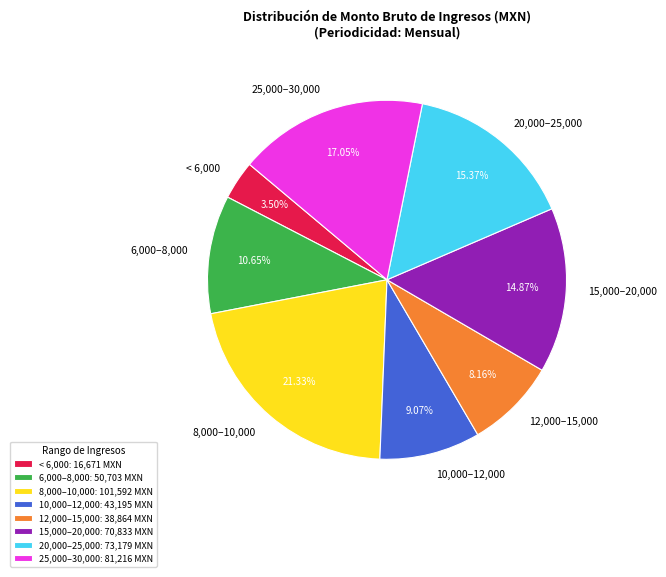

Does any single category account for the majority?

No